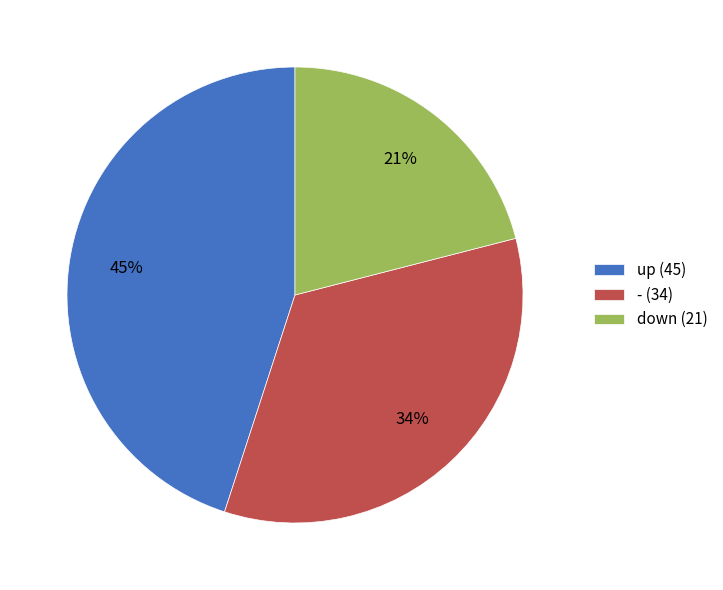

How many segments does this pie chart have?

3